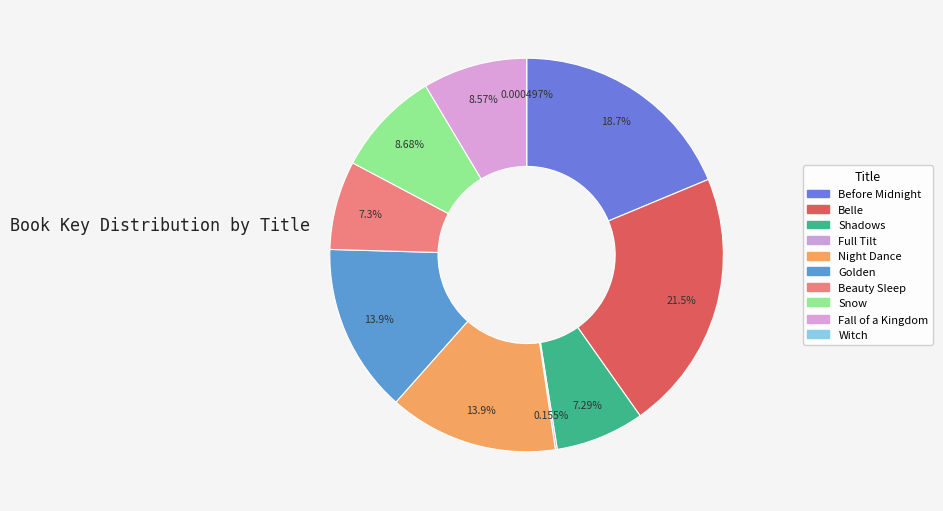

What is the change in value from Before Midnight to Belle?

+5970740